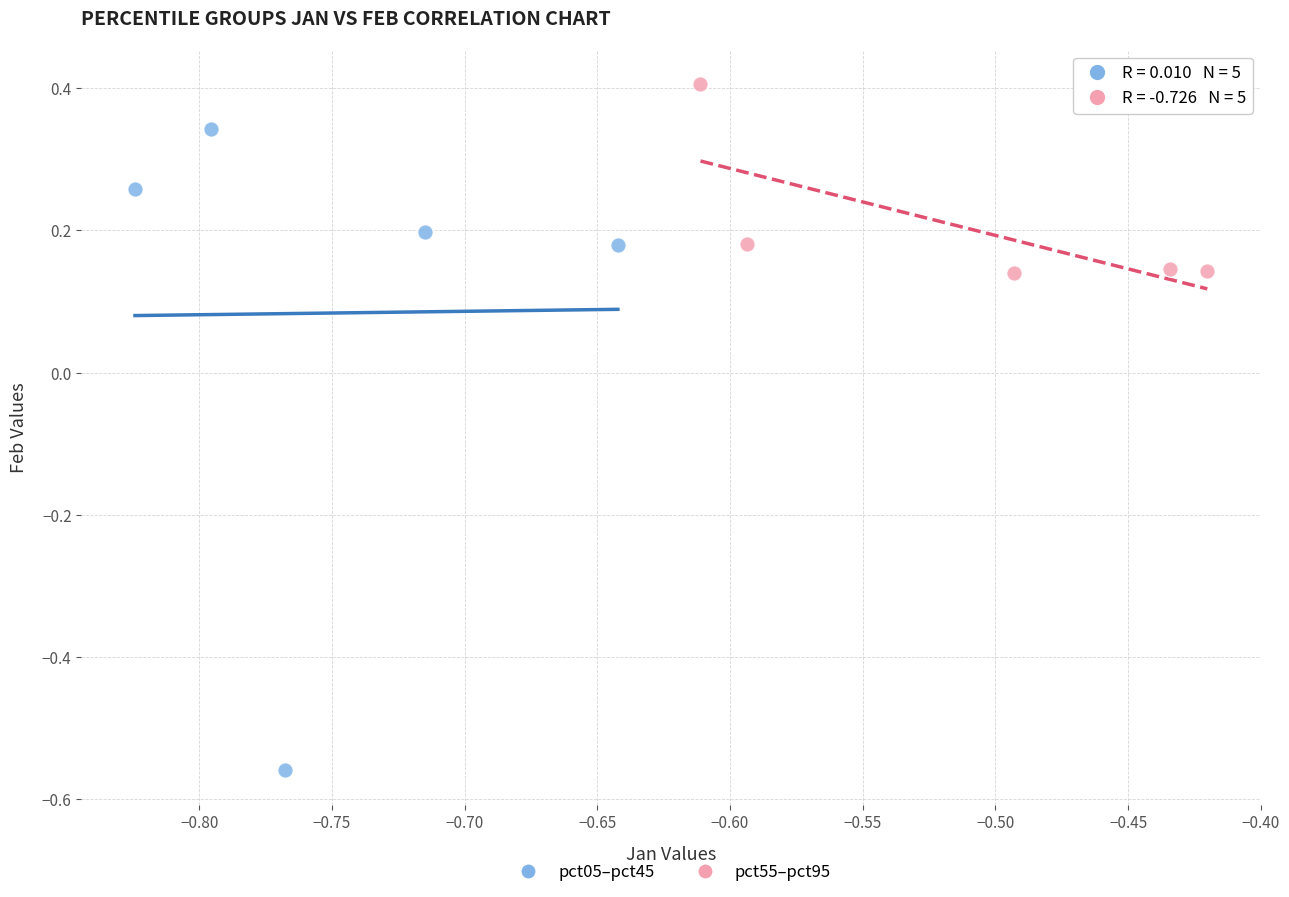

Which series has the widest spread of Y values?

pct05–pct45